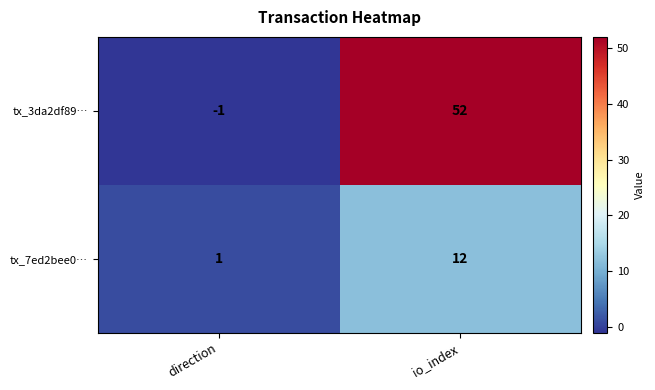

Reading right to left, extract all data points from this chart.

tx_3da2df89…: io_index=52	direction=-1
tx_7ed2bee0…: io_index=12	direction=1